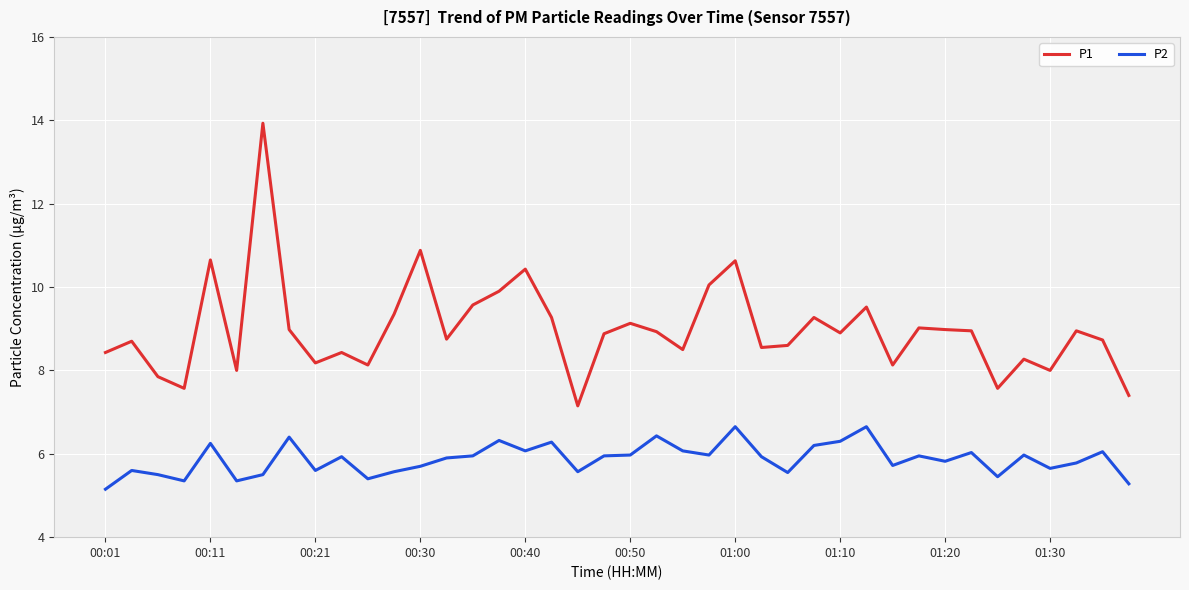

Does the chart have visible grid lines?

Yes